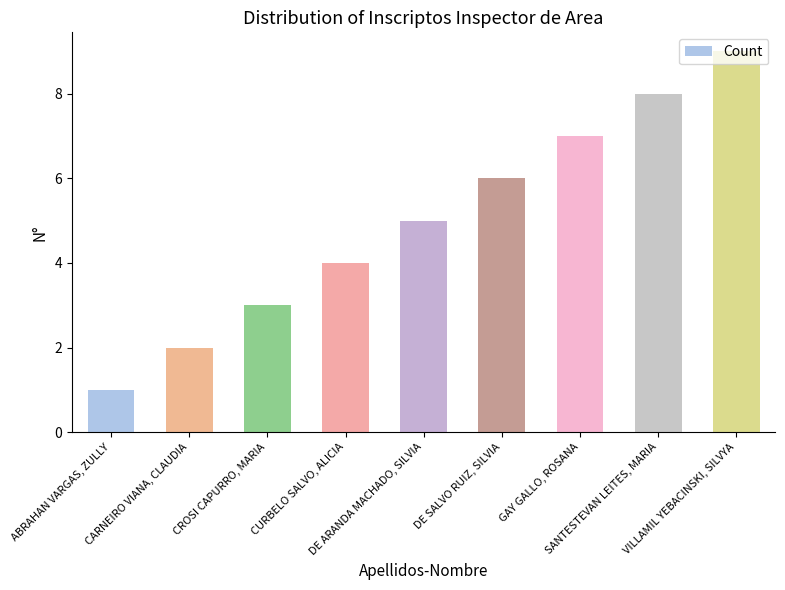

What is the average value?

5